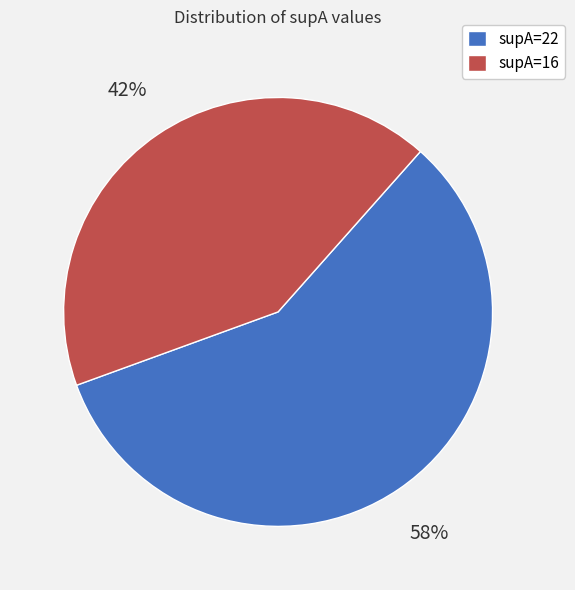

Does supA=22 account for over 50% of the chart?

Yes